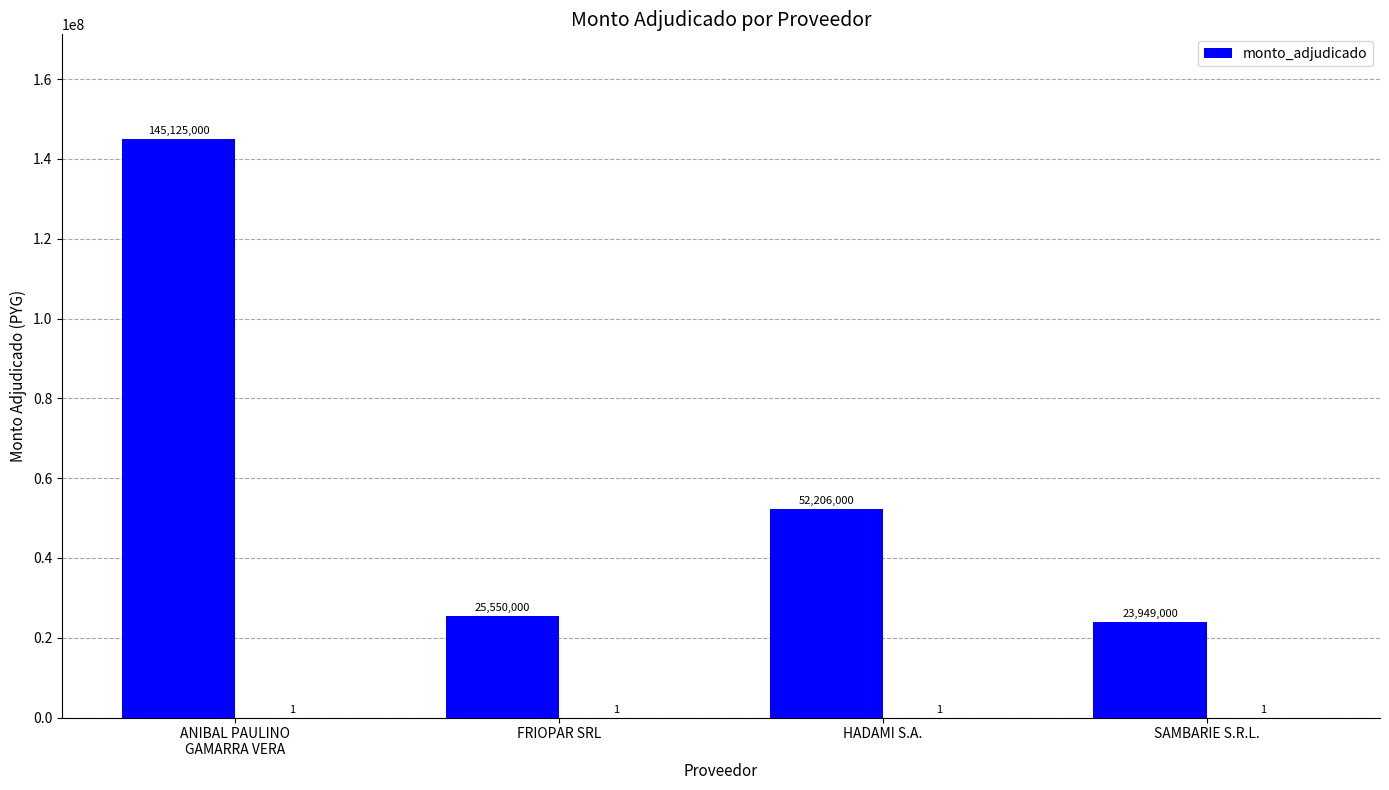

Which has a higher value, SAMBARIE S.R.L. or ANIBAL PAULINO
GAMARRA VERA?

ANIBAL PAULINO
GAMARRA VERA